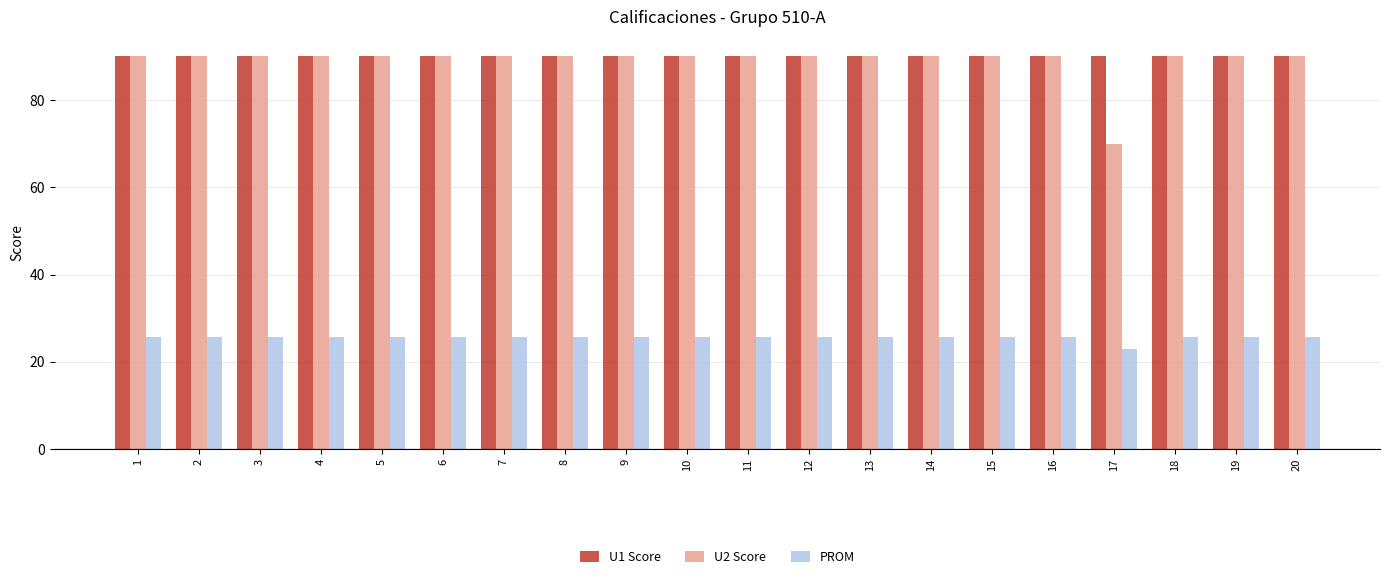

What is the average value of the U2 Score series?

89.0